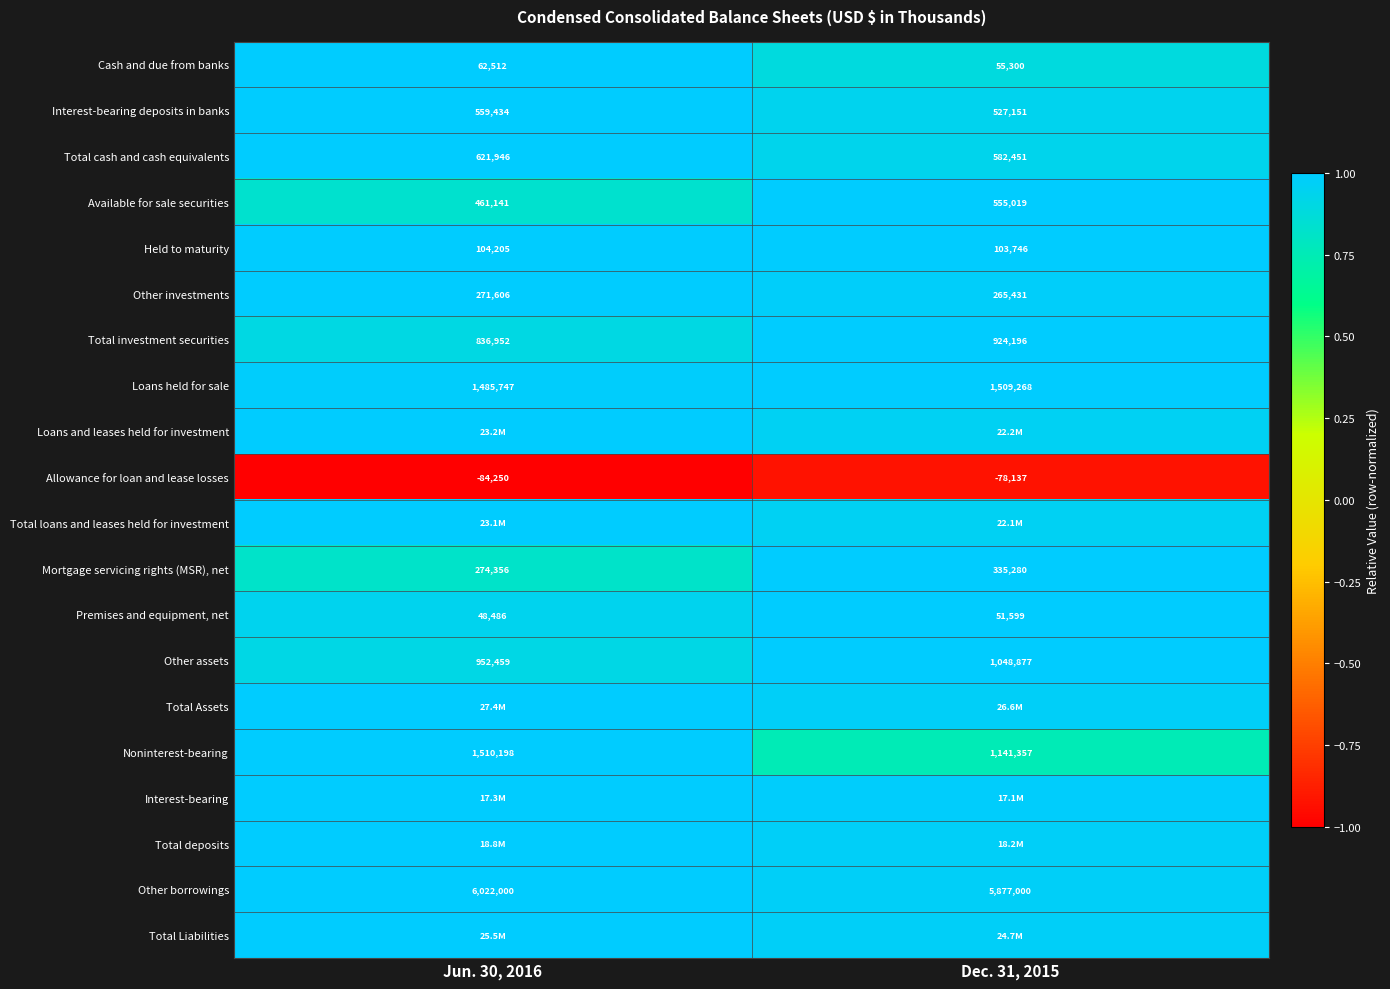

Is the value of Interest-bearing deposits in banks at Jun. 30, 2016 greater than the value of Available for sale securities at Dec. 31, 2015?

Yes